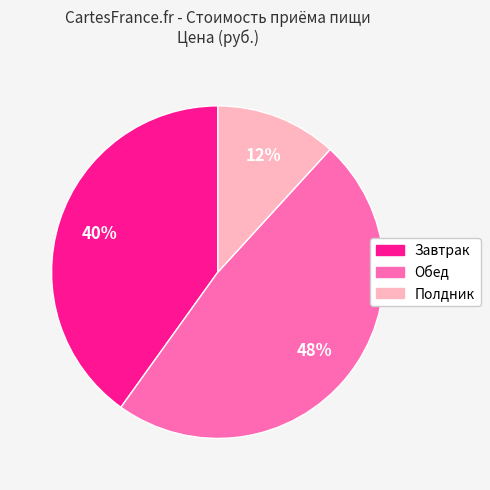

Which has a higher value, Завтрак or Полдник?

Завтрак